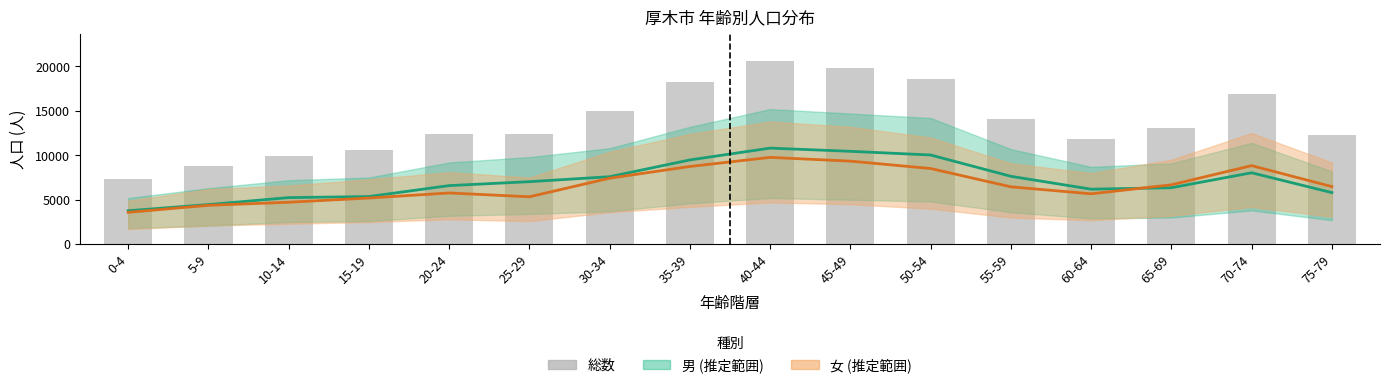

What is the maximum value for 総数 (棒)?

20579